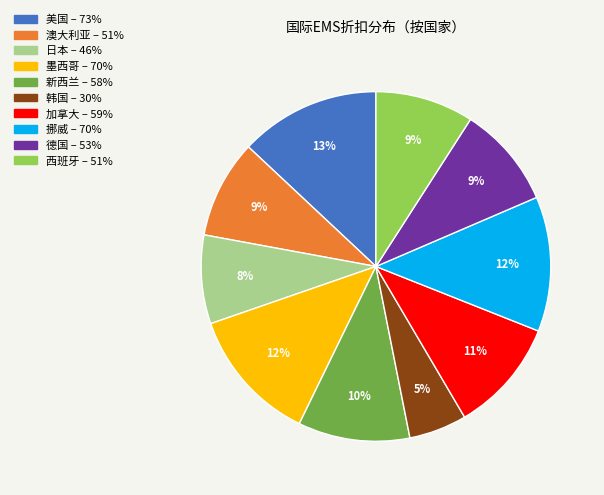

How many segments does this pie chart have?

10